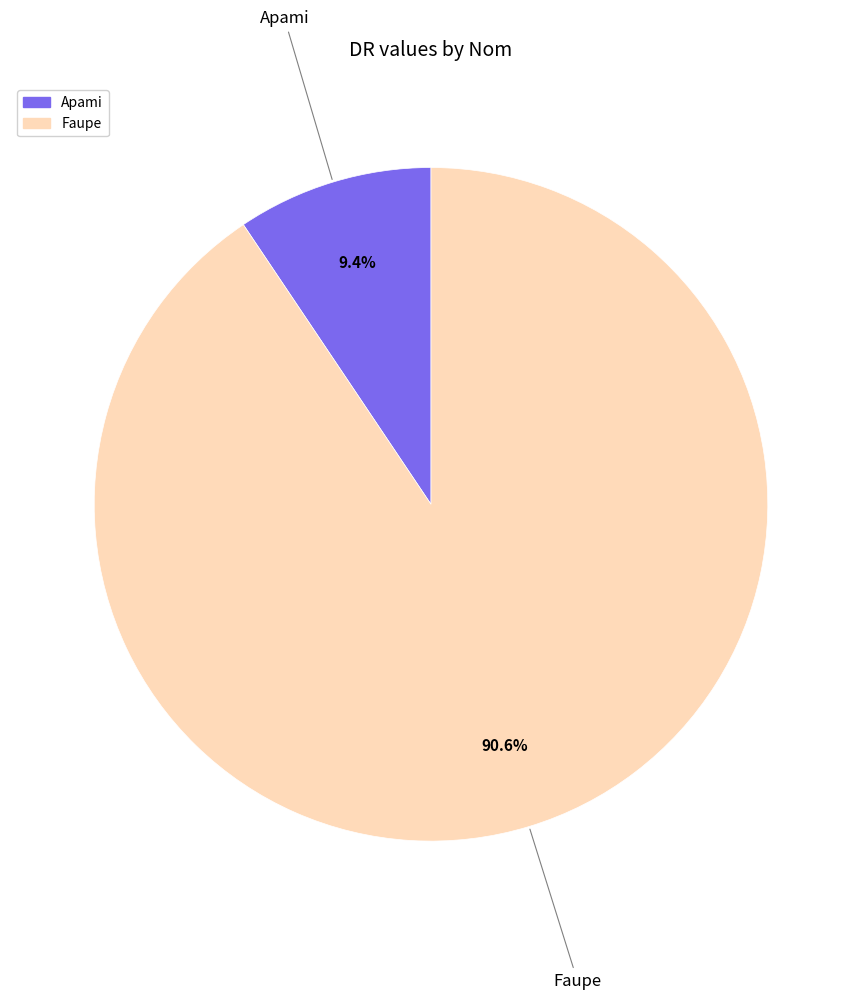

Is it true that Faupe is 83% of the pie?

False